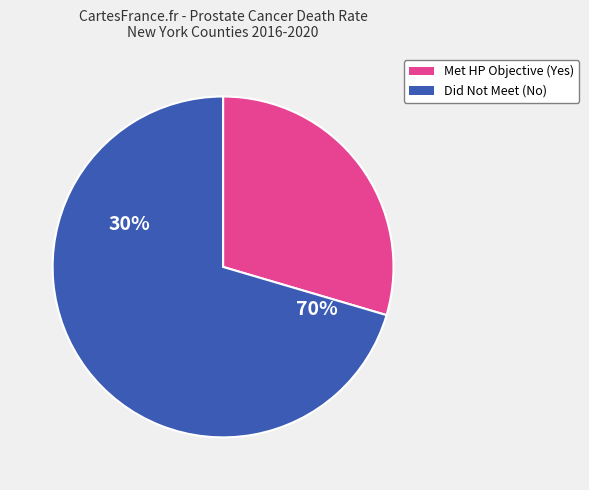

Is it true that Albany is 1% of the pie?

False